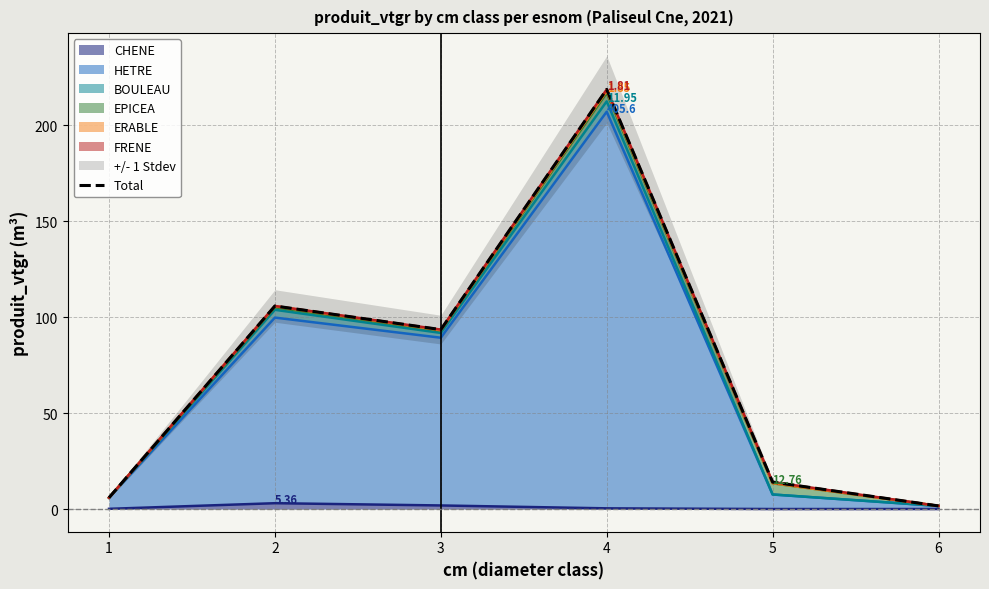

Approximately how many times larger is the value at 1 compared to 2?

0.1